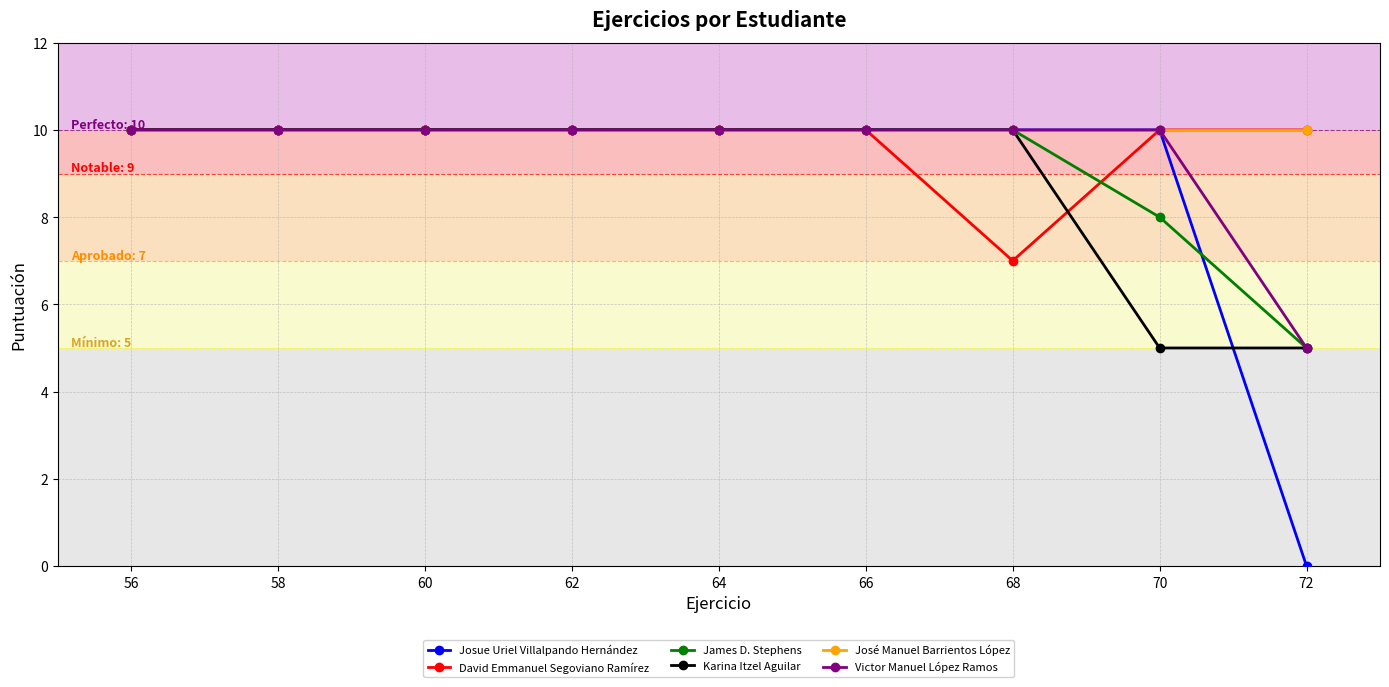

What is the value of the Karina Itzel Aguilar point at the 5th from the left?

10